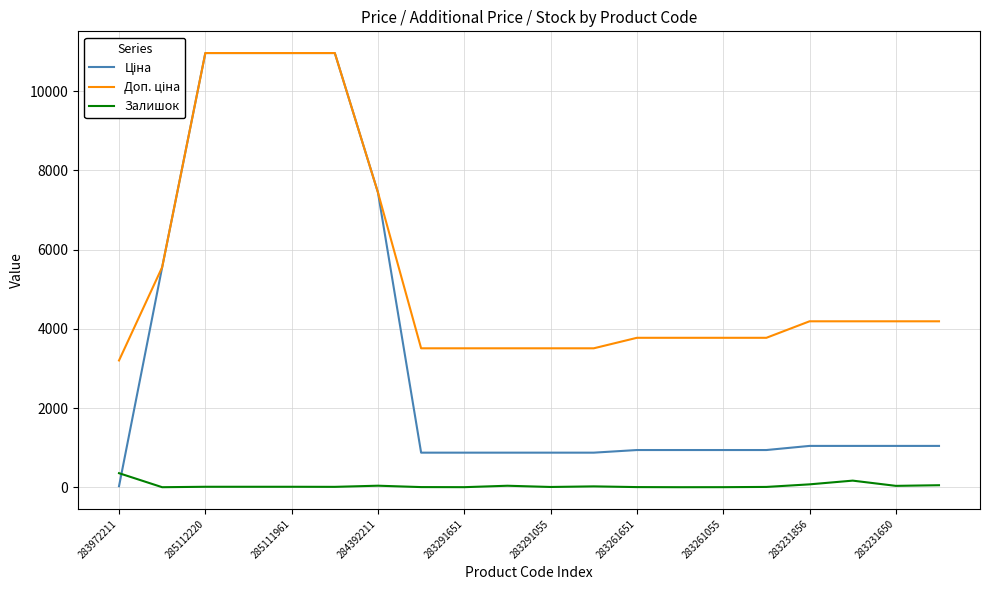

The Залишок series shows 40.0 at 283231650. True or false?

True